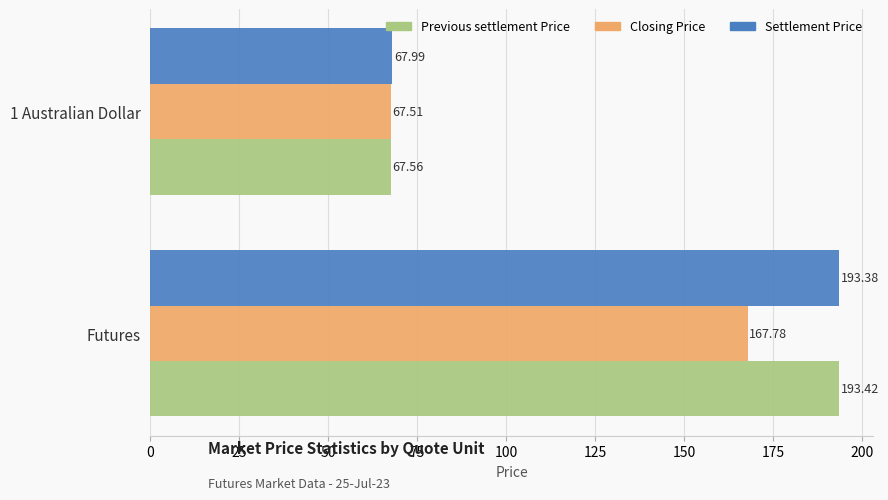

At which category is the sum across all series the highest?

Futures